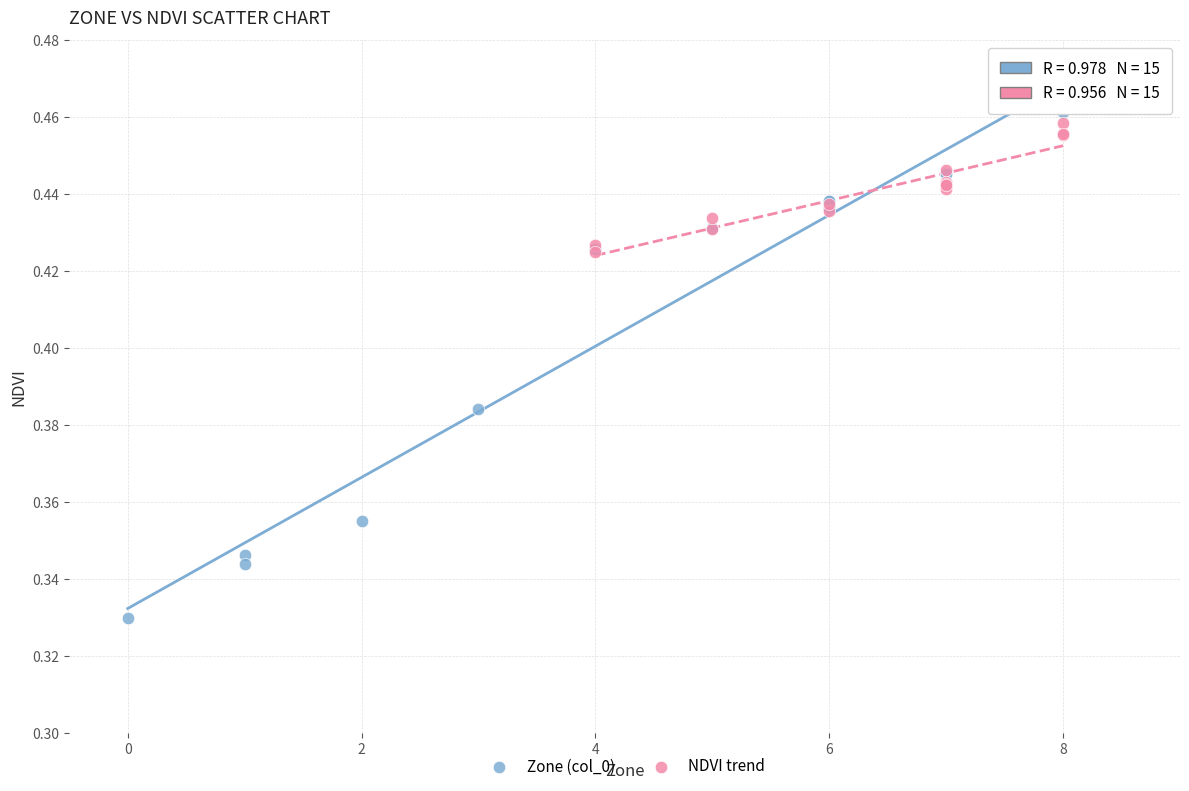

Which series contains the lowest Y value?

Zone (col_0)